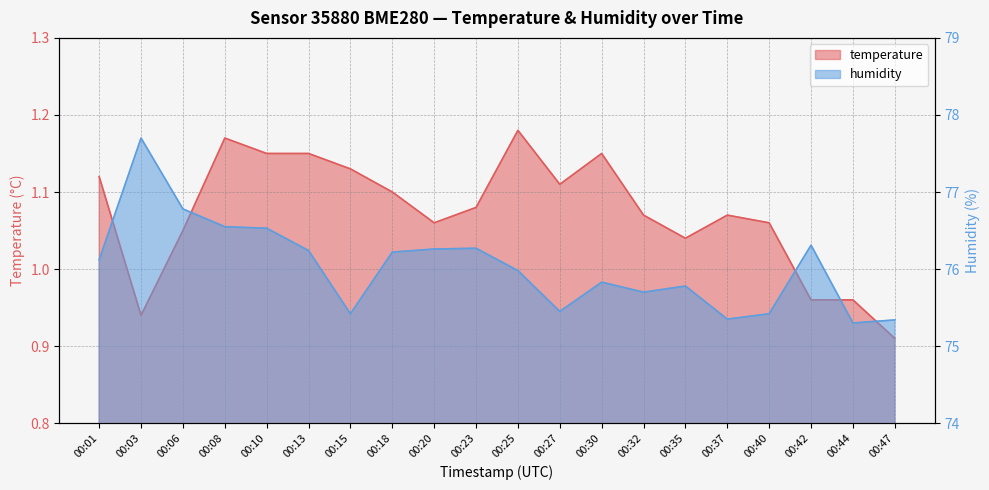

What is the average value of the humidity series?

76.0